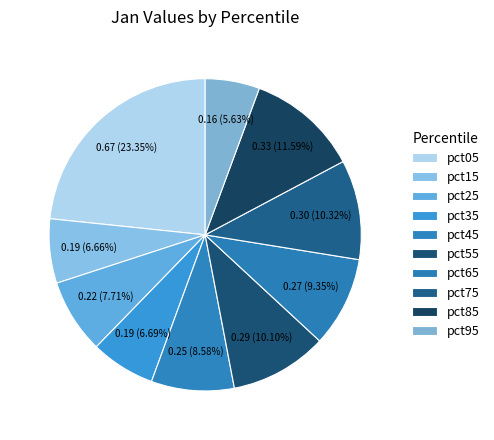

What is the smallest slice in the pie chart?

pct95